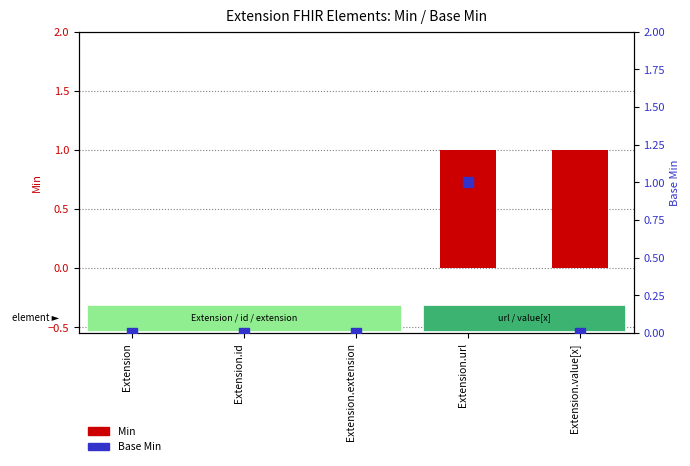

Which series has the largest Y range (max minus min)?

Min